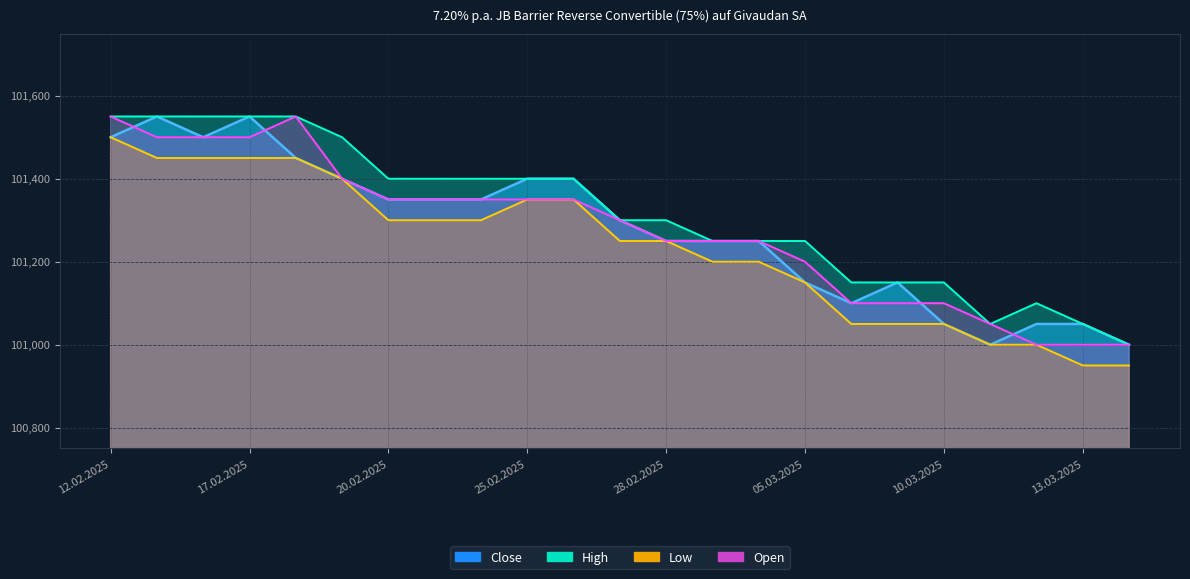

At 06.03.2025, list the series in order from smallest to largest.

Low, Close, Open, High